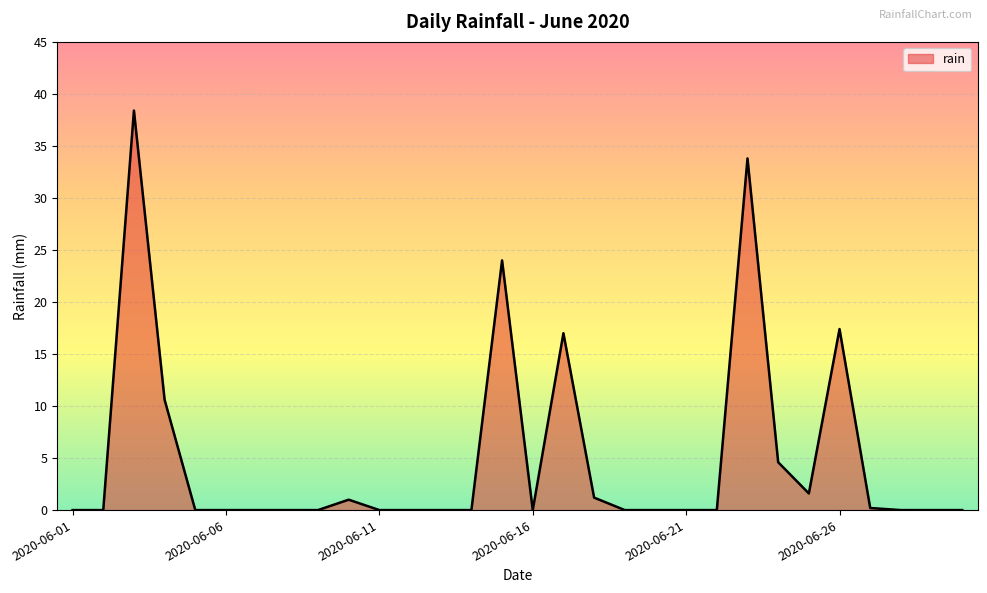

What is the greatest value displayed?

38.4